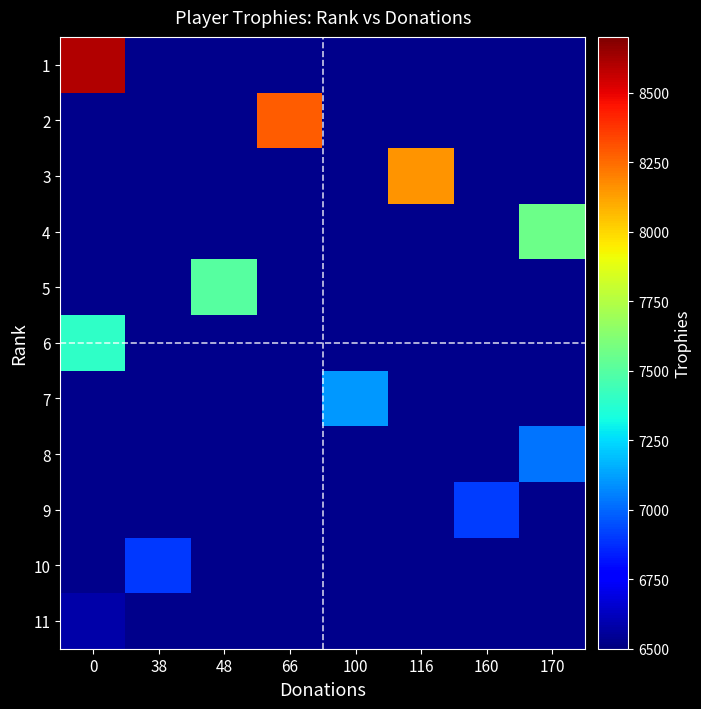

Read the 4 value at 170.

7561.0